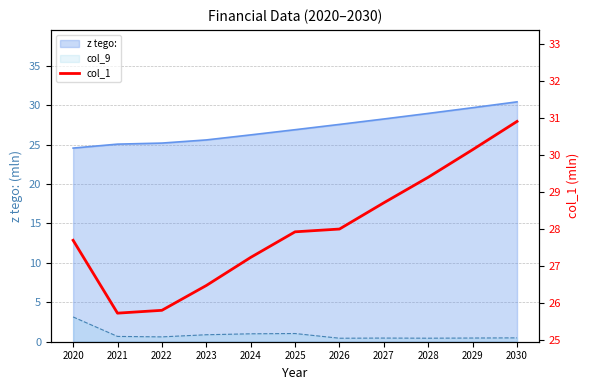

Does the chart display data point markers on the line(s)?

No